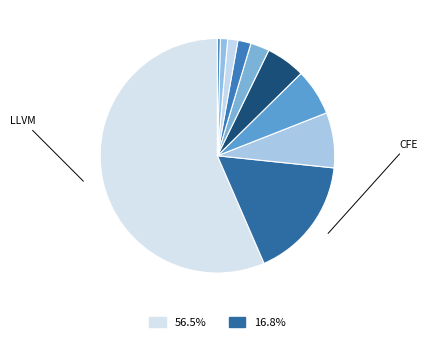

Count the number of slices in the pie.

10